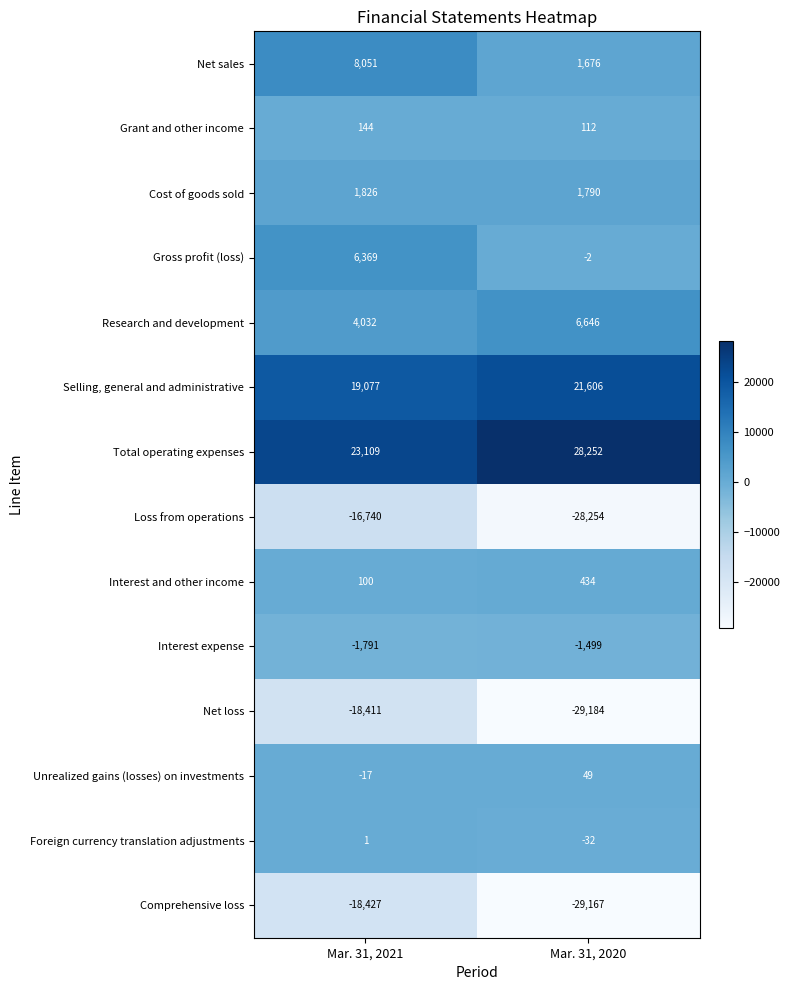

True or false: Research and development has a value of 3698 at Mar. 31, 2020.

False